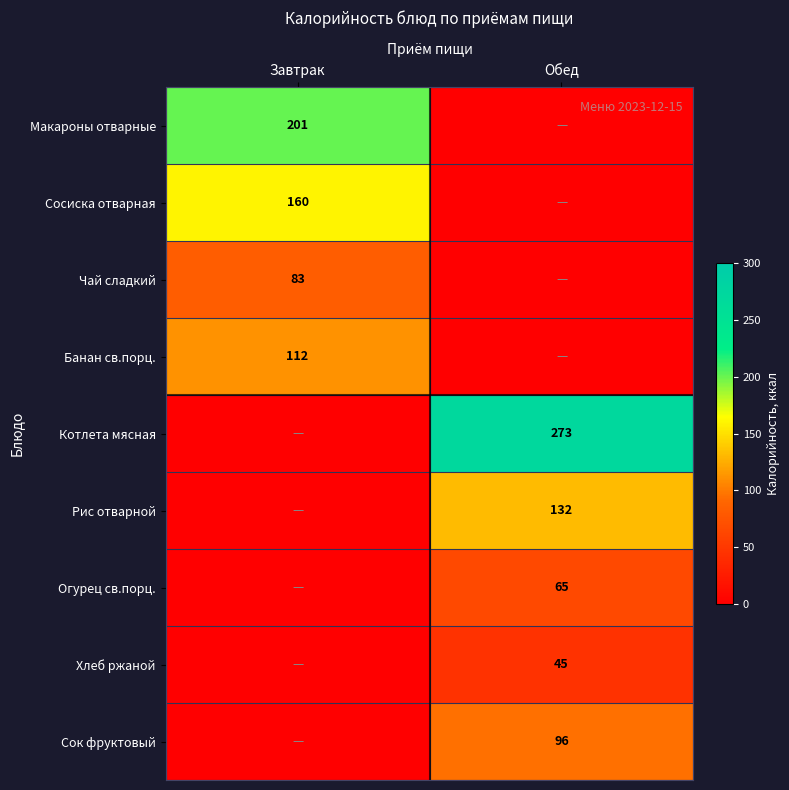

Is the value of Макароны отварные at Завтрак greater than the value of Чай сладкий at Завтрак?

Yes